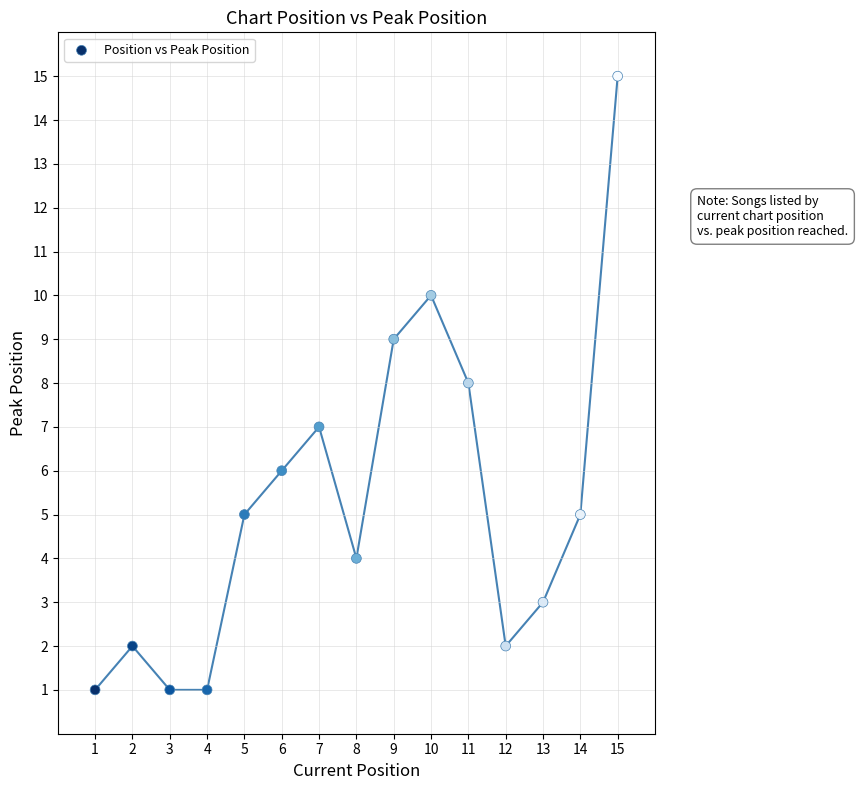

What is the range of Y values (max minus min)?

14